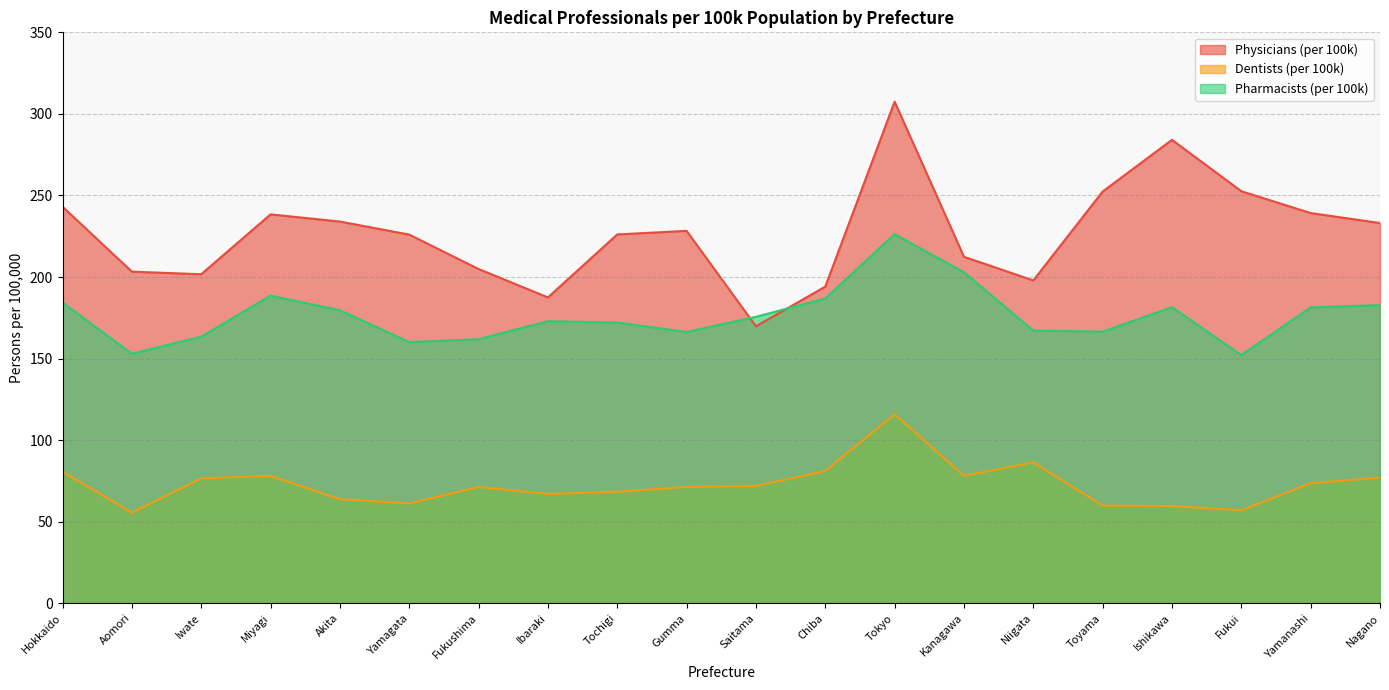

What is the total value across all series at Kanagawa?

493.4